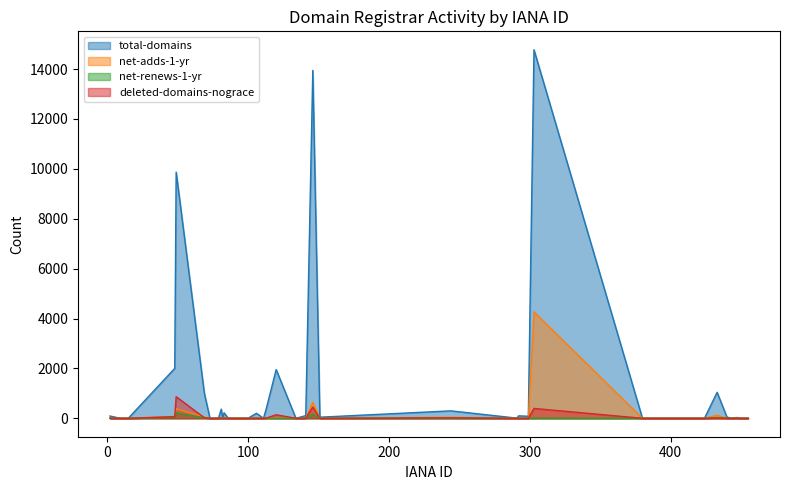

At which category is the sum across all series the highest?

303